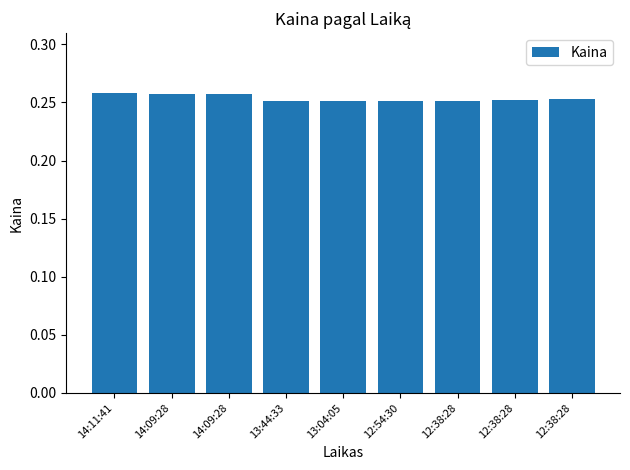

Which label corresponds to the largest value in the chart?

14:11:41